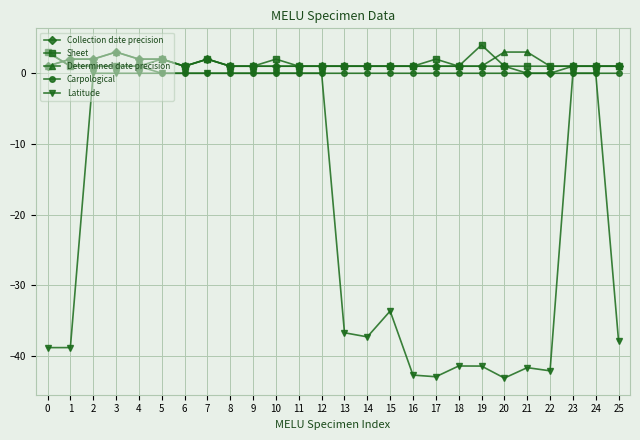

Is the value of Sheet at 5 greater than the value of Latitude at 7?

Yes